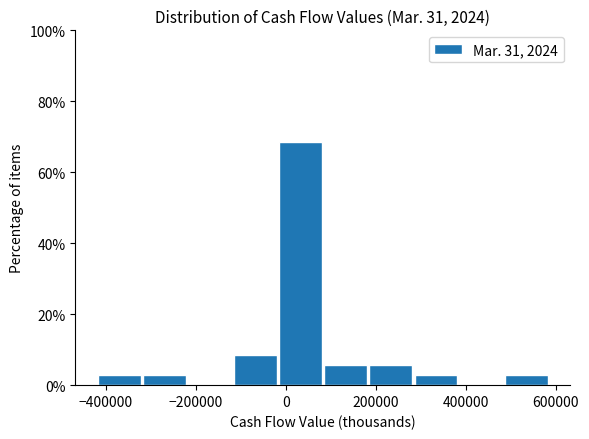

Reading left to right, list every bar in this chart as the range it spans on the x-axis followed by its height. Neither the bar edges nor the heights are printed on the chart, so give them approximately, as read against the axes.

-420000 to -320000: 2
-320000 to -220000: 2
-220000 to -120000: 0
-120000 to -20000: 8
-20000 to 80000: 68
80000 to 180000: 6
180000 to 280000: 6
280000 to 380000: 2
380000 to 480000: 0
480000 to 580000: 2